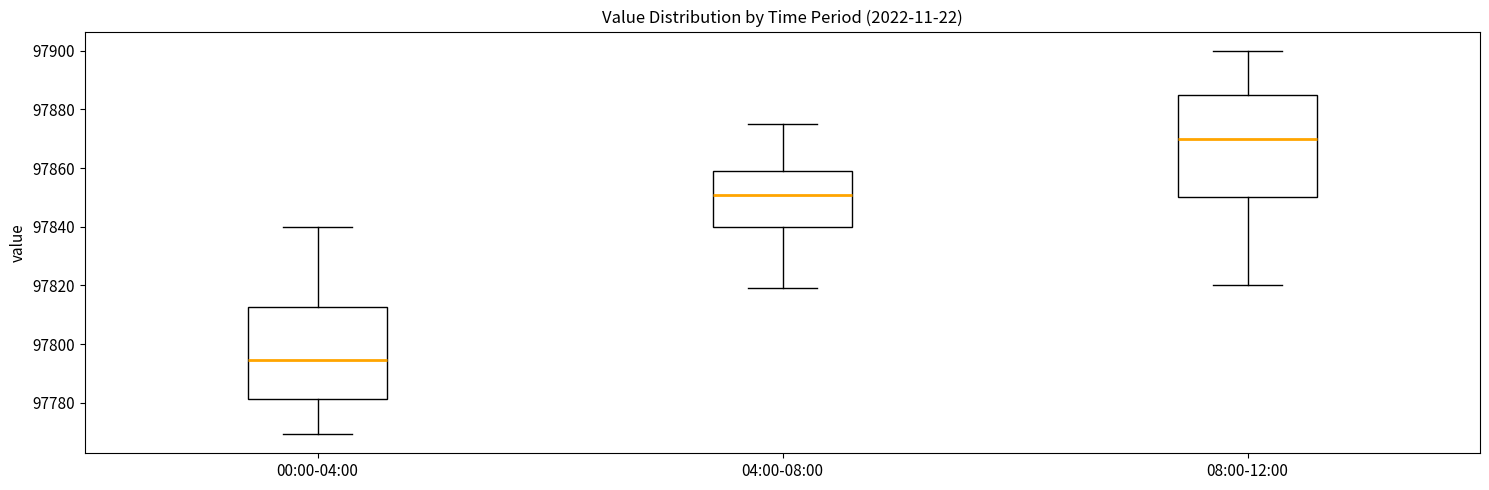

Reading left to right, read every box against the y-axis: the position of its median line, the range the box covers, and the ends of its whiskers. The values are not printed on the chart, so give them approximately, as read against the axis.

00:00-04:00: median 97794, box 97782 to 97812, whiskers 97770 to 97840
04:00-08:00: median 97850, box 97840 to 97858, whiskers 97820 to 97876
08:00-12:00: median 97870, box 97850 to 97886, whiskers 97820 to 97900